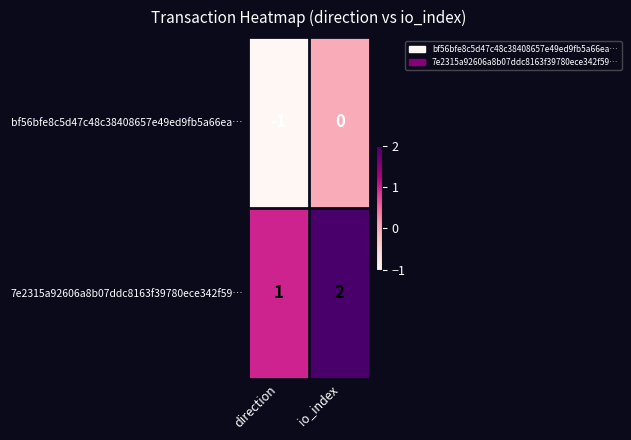

List the series in order of their peak value, highest first.

7e2315a92606a8b07ddc8163f39780ece342f59…, bf56bfe8c5d47c48c38408657e49ed9fb5a66ea…